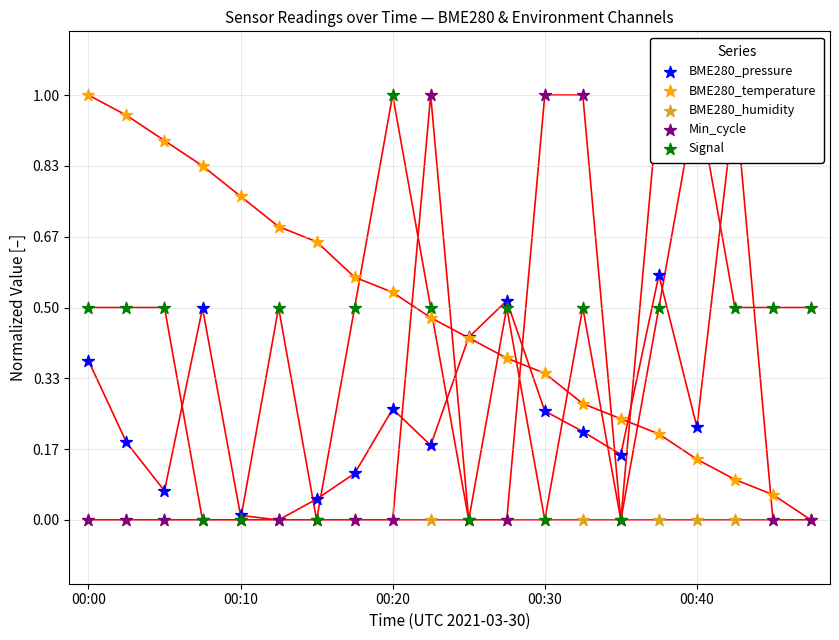

Which series reaches the maximum Y coordinate?

BME280_pressure